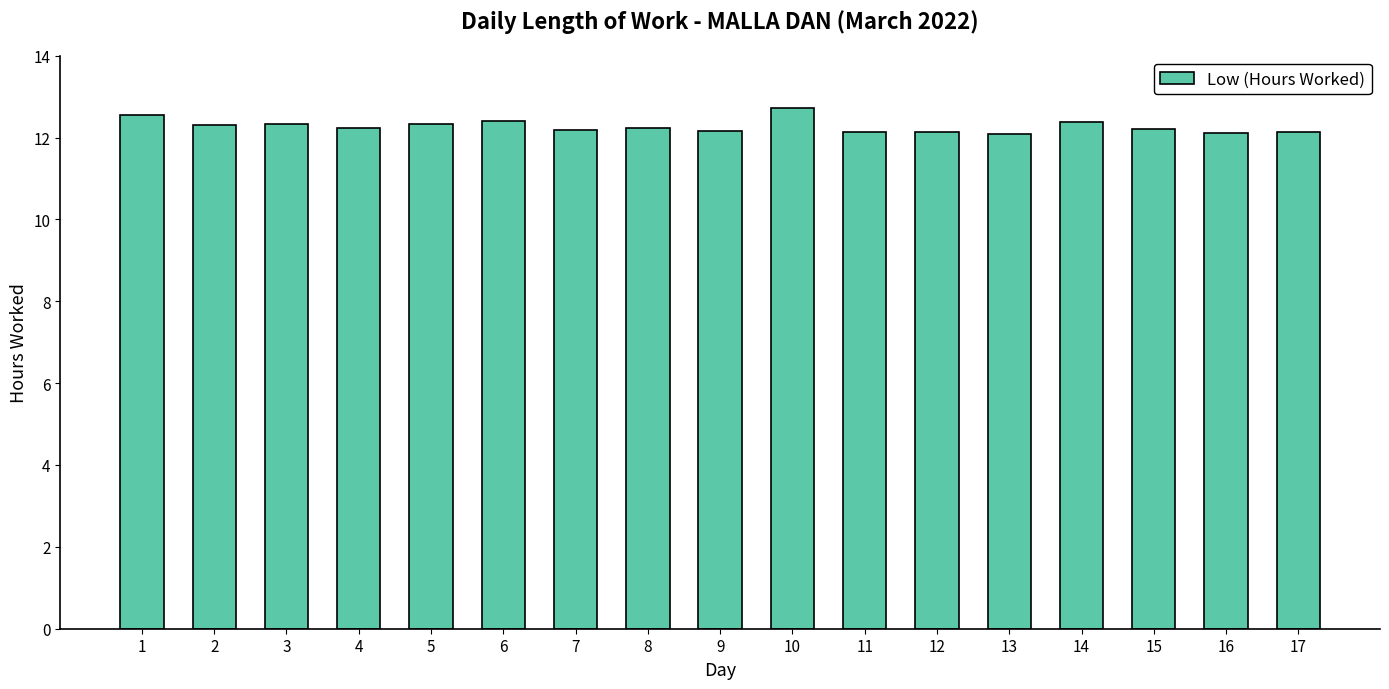

How many categories are shown in the chart?

17